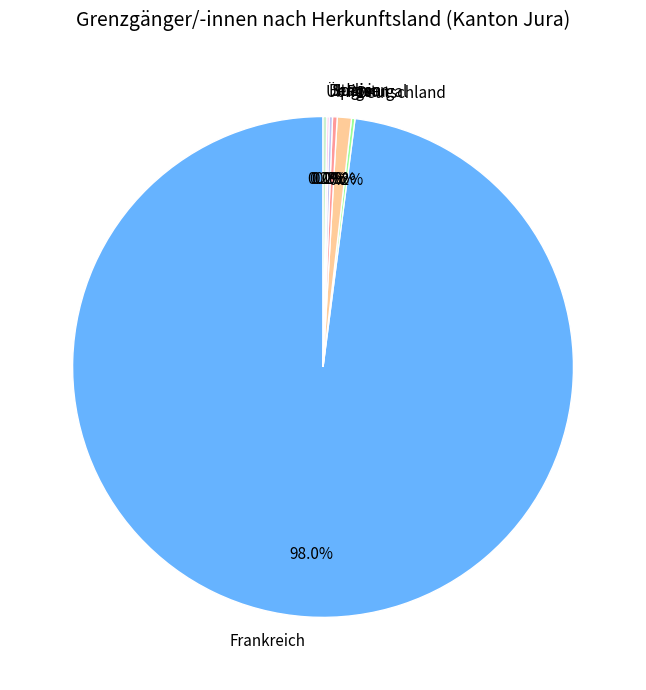

Which category has the biggest portion of the pie?

Frankreich